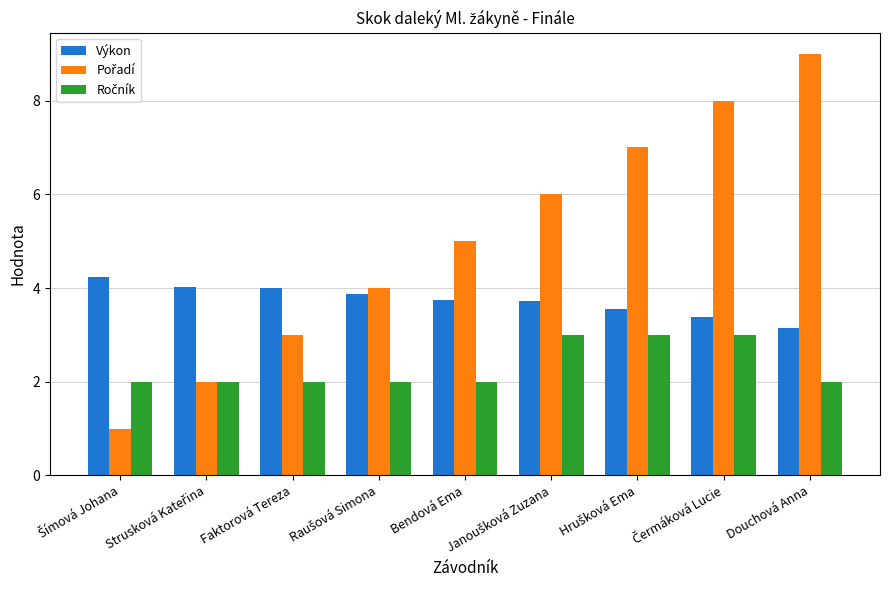

What is the maximum value shown in the chart?

9.0